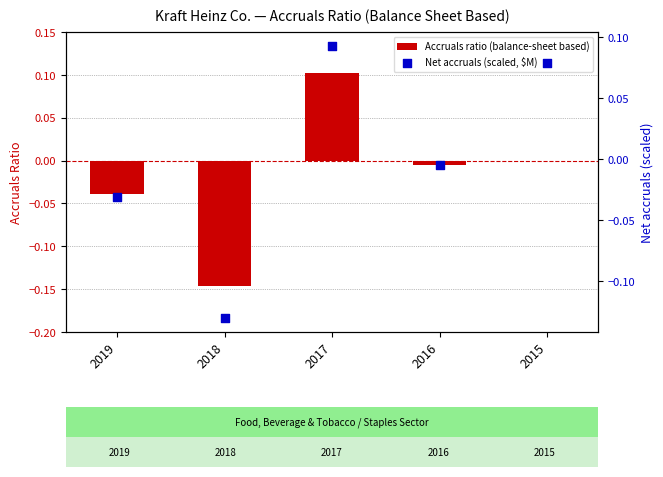

At how many categories does at least one series exceed 0?

2